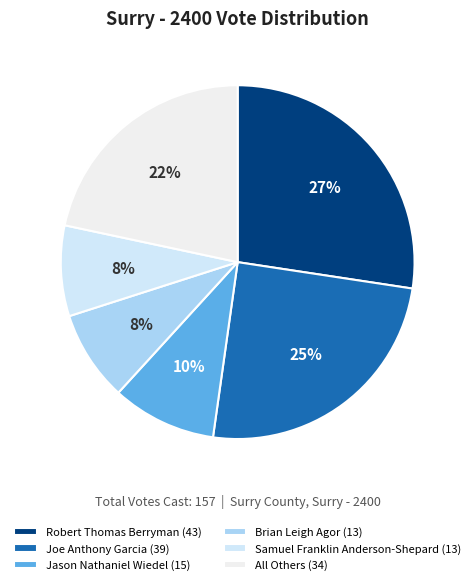

Is it true that Jason Nathaniel Wiedel is 10% of the pie?

True